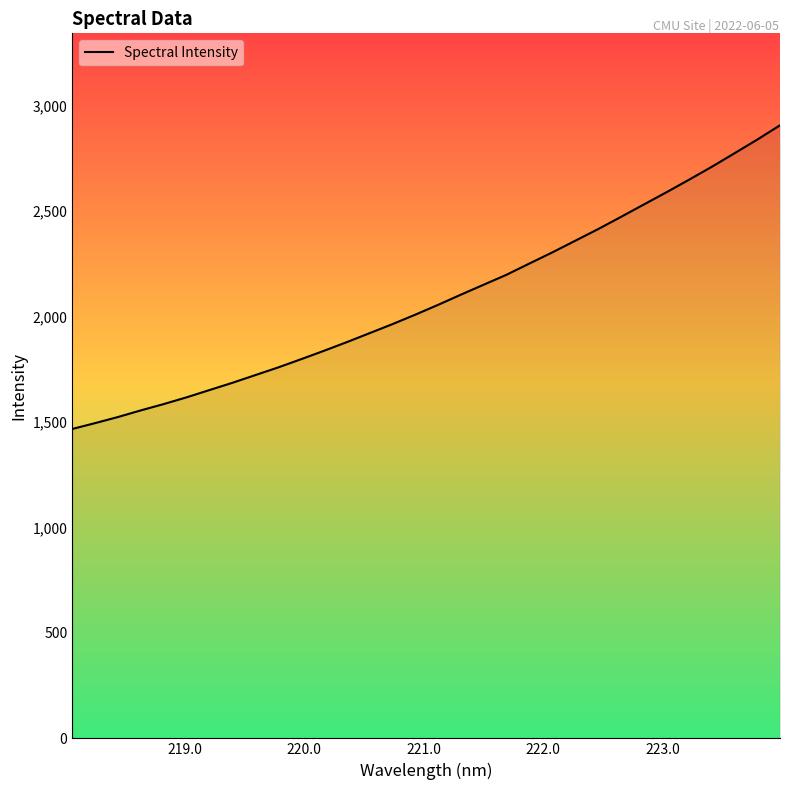

What is the difference between the maximum and minimum values?

1440.3